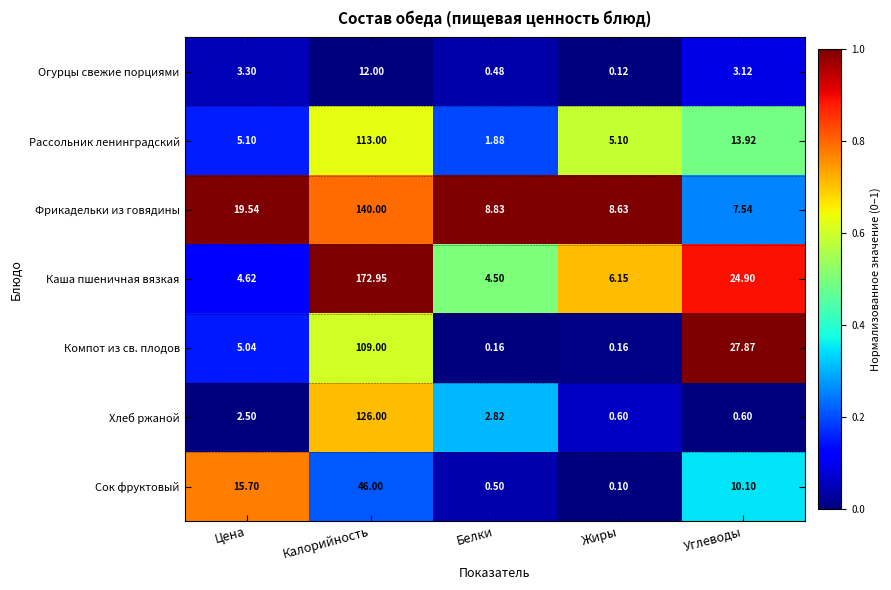

At which category is the sum across all series the highest?

Калорийность